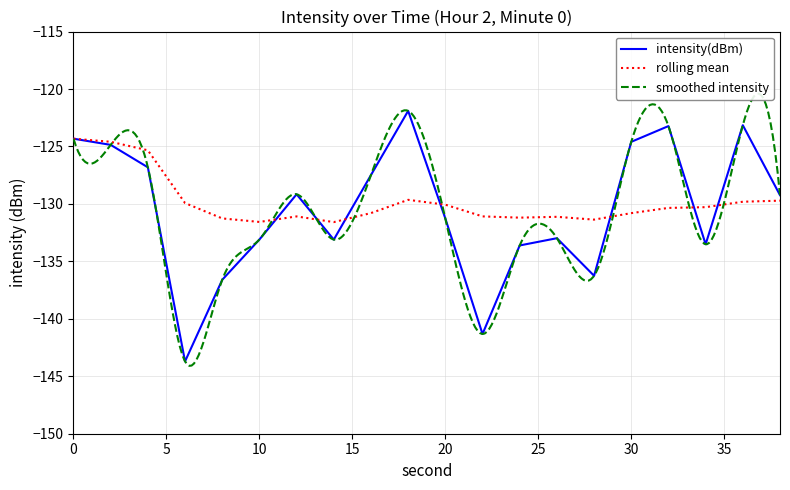

What is the difference between the intensity(dBm) values at 0 and 36?

1.2